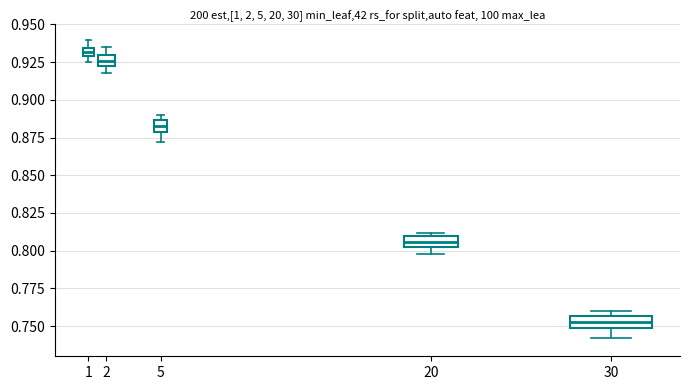

Which box has the lowest median line?

30